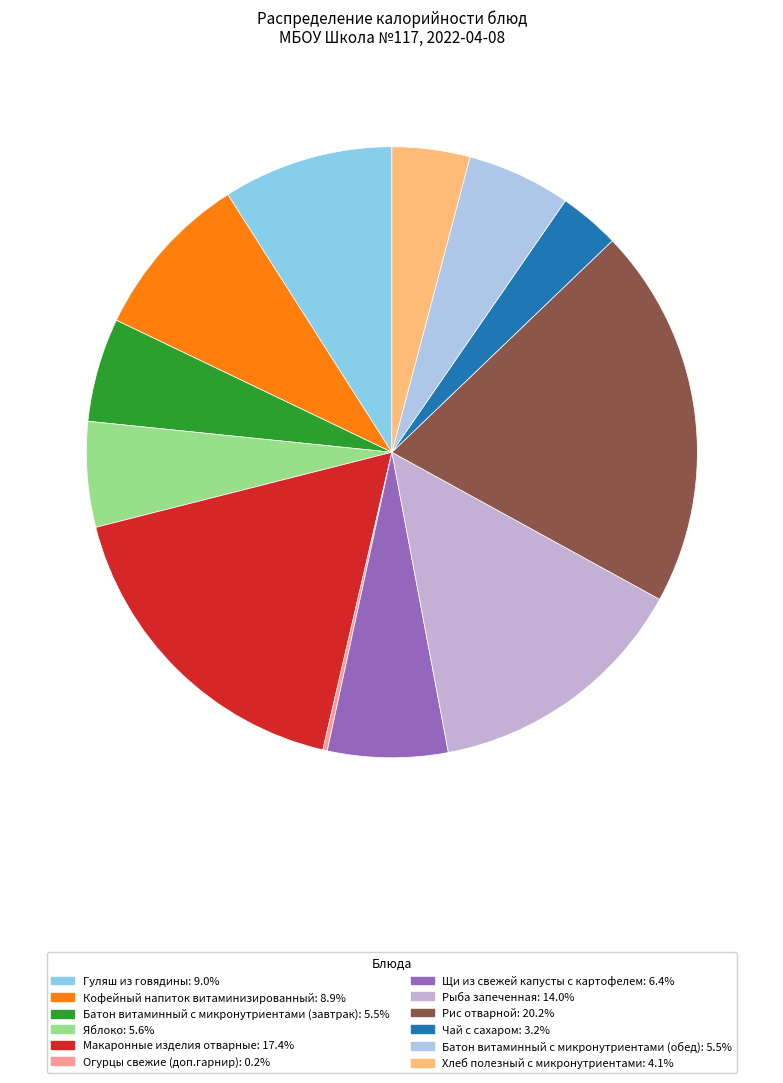

Is there a majority slice in this chart?

No